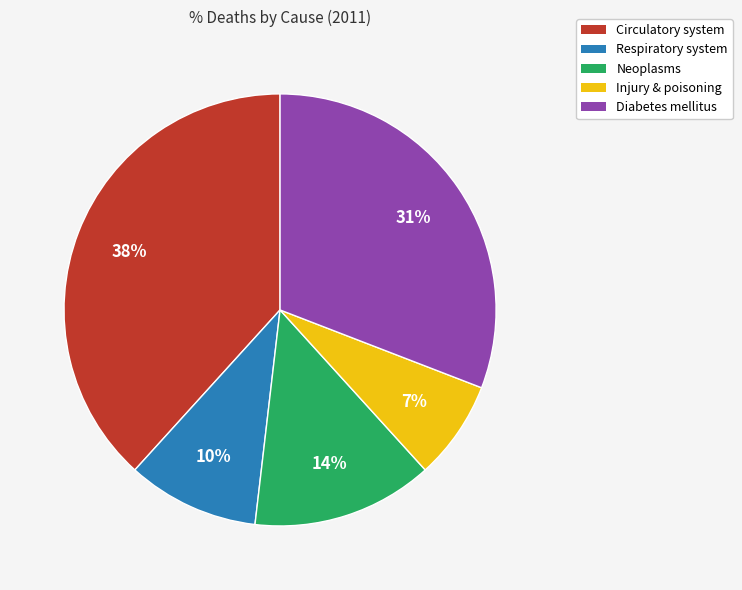

Which has a higher value, Respiratory system or Diabetes mellitus?

Diabetes mellitus